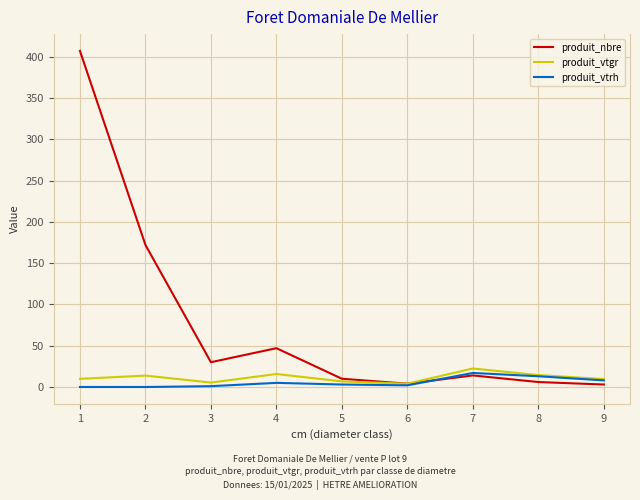

The value of produit_vtgr at 9 is 9.6. True or false?

True